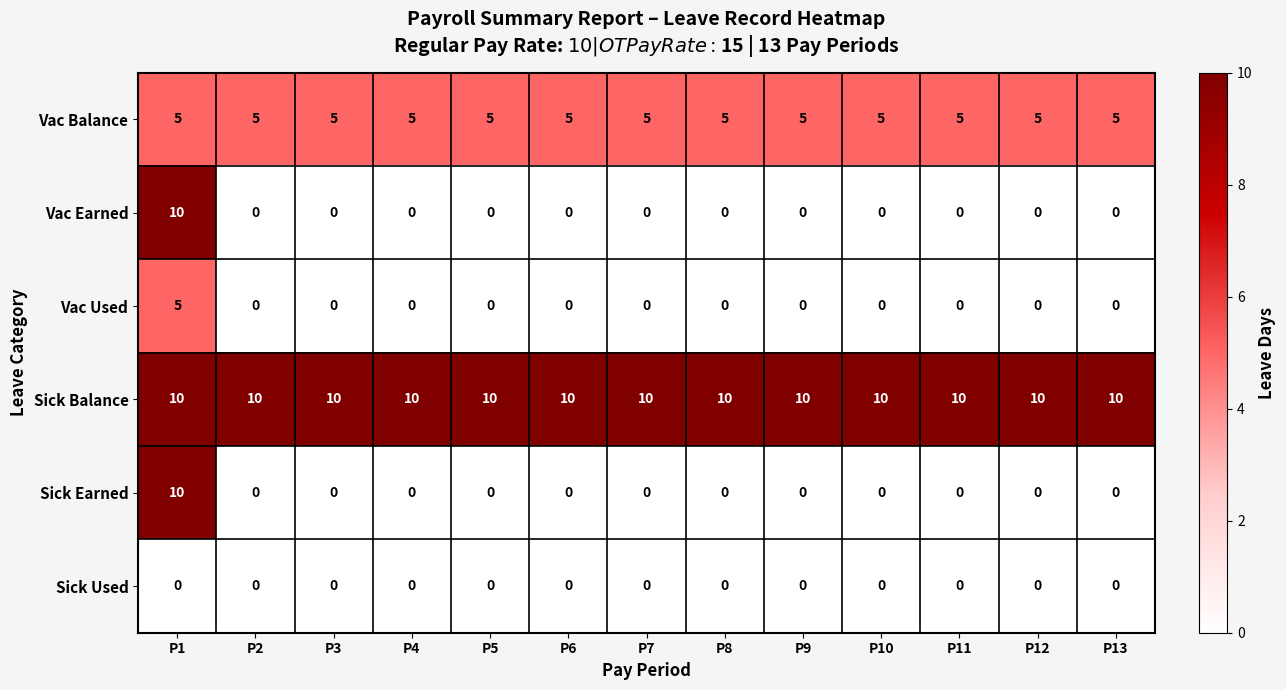

Is it true that Sick Balance equals 17 at P3?

False